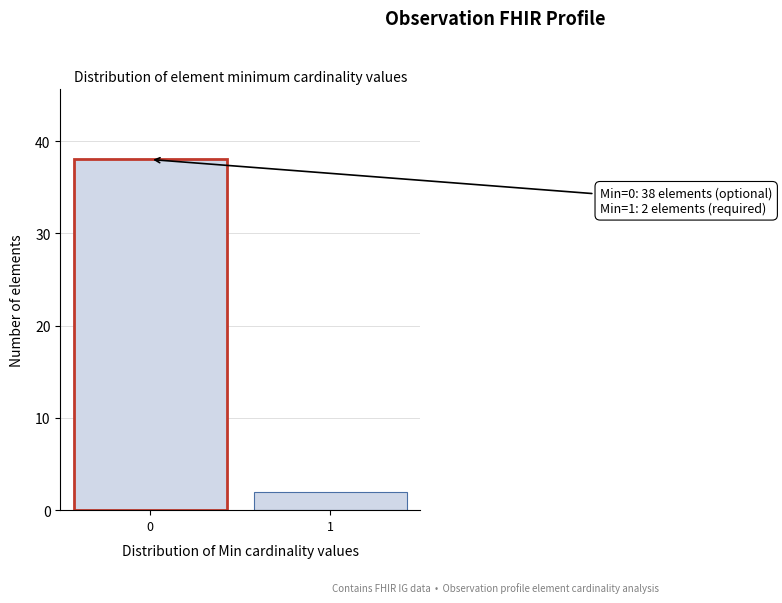

Reading left to right, extract all data points from this chart.

38	2